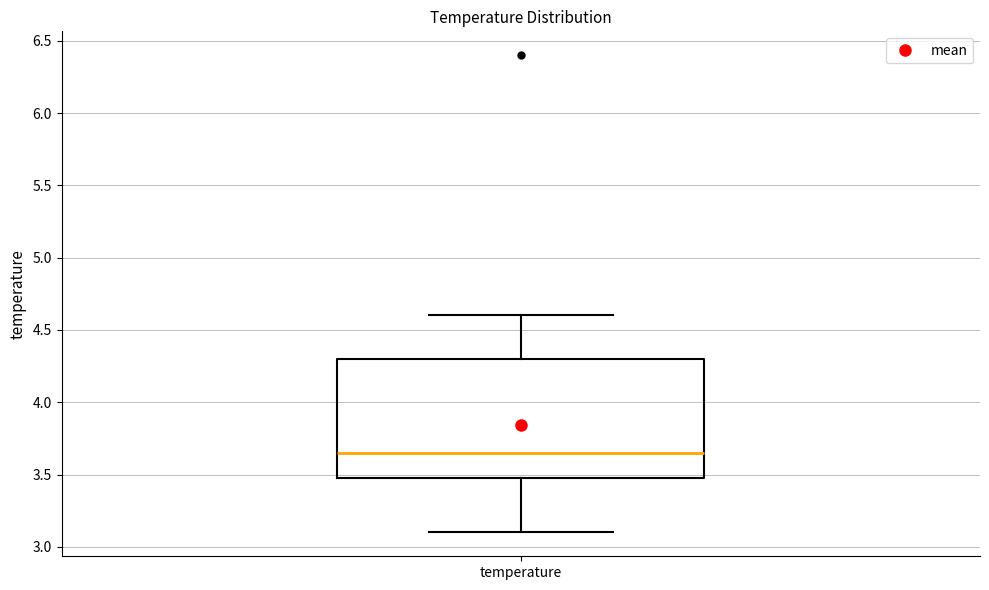

Read this box plot against the y-axis: the position of the median line, the range covered by the box, and the ends of both whiskers. The values are not printed on the chart, so give them approximately, as read against the axis.

median 3.65, box 3.50 to 4.30, whiskers 3.10 to 4.60